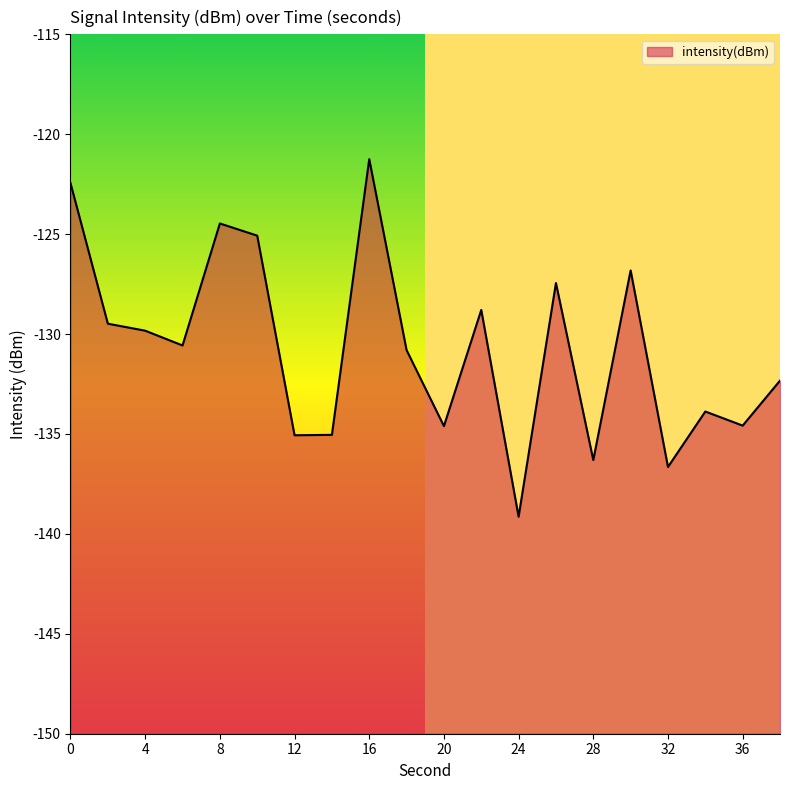

The value at 30 is -126.8. True or false?

True